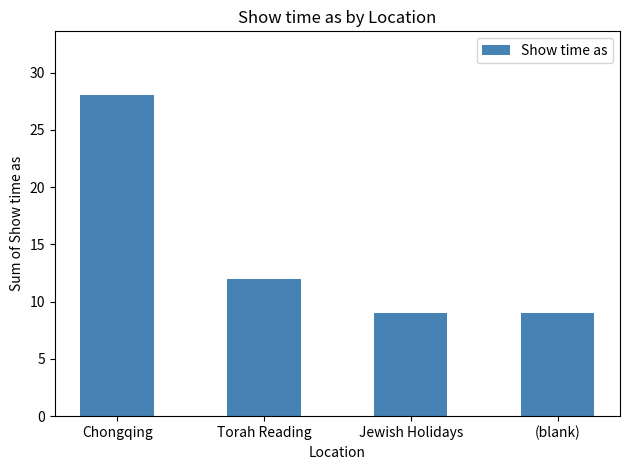

What is the difference between the values at (blank) and Chongqing?

19